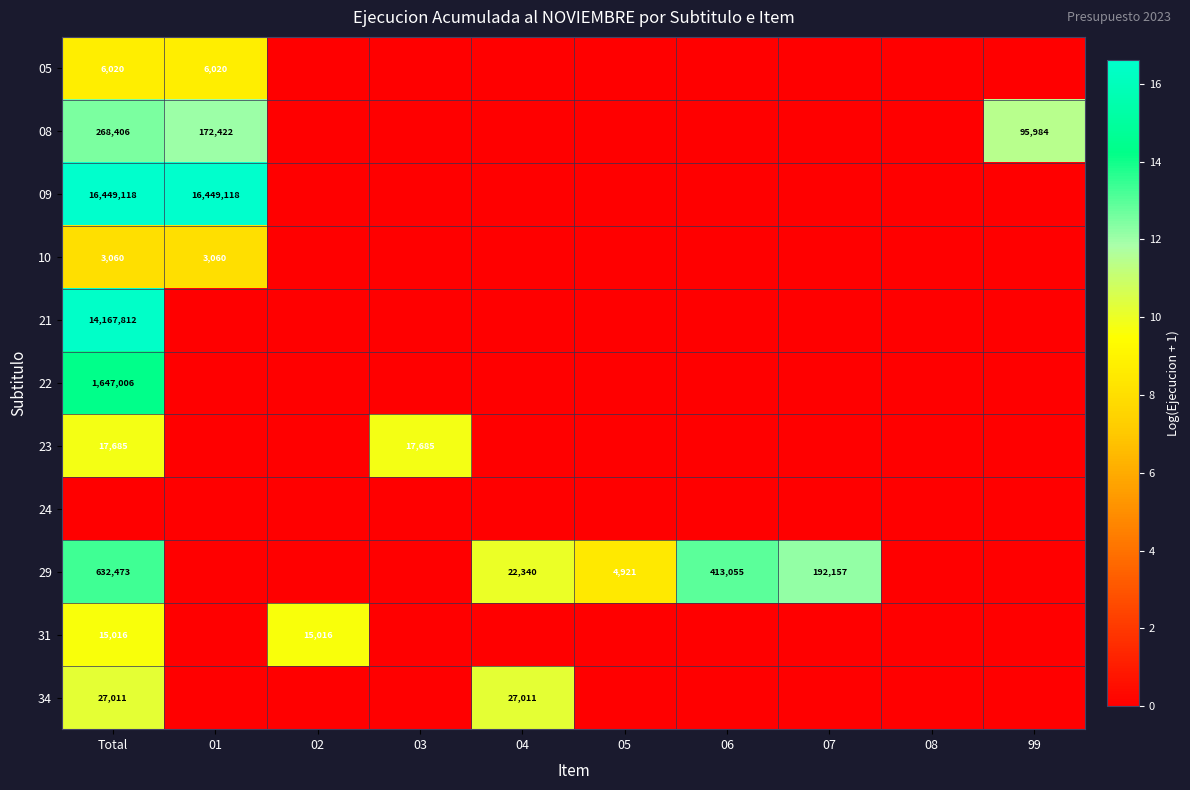

Is it true that 08 equals 74839 at 01?

False